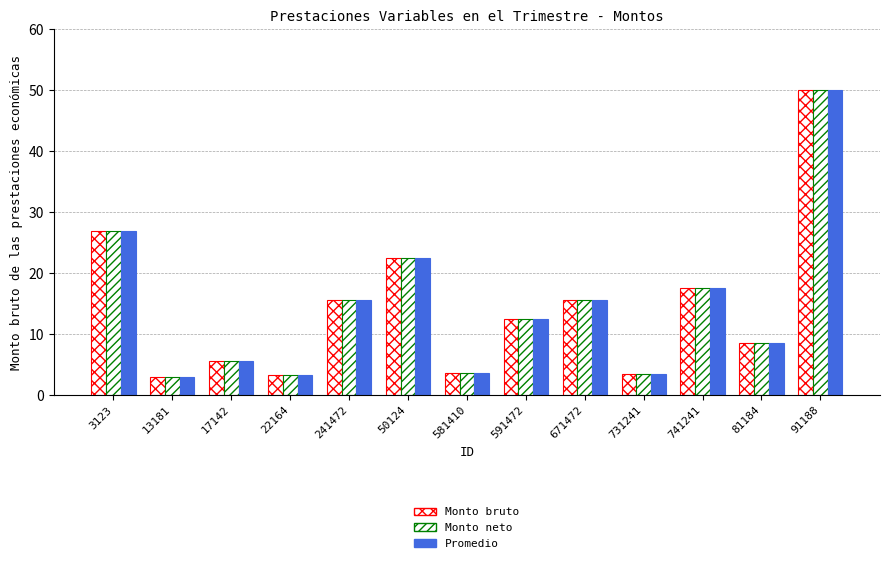

How many values in the Promedio series exceed 12?

7